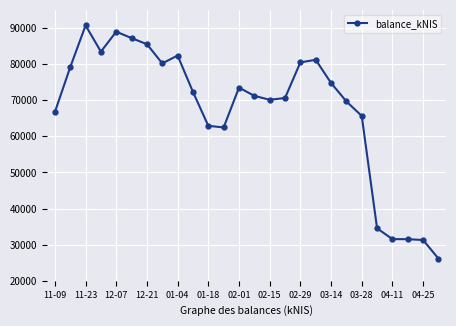

True or false: there are more than 1 points higher than both neighbors.

True